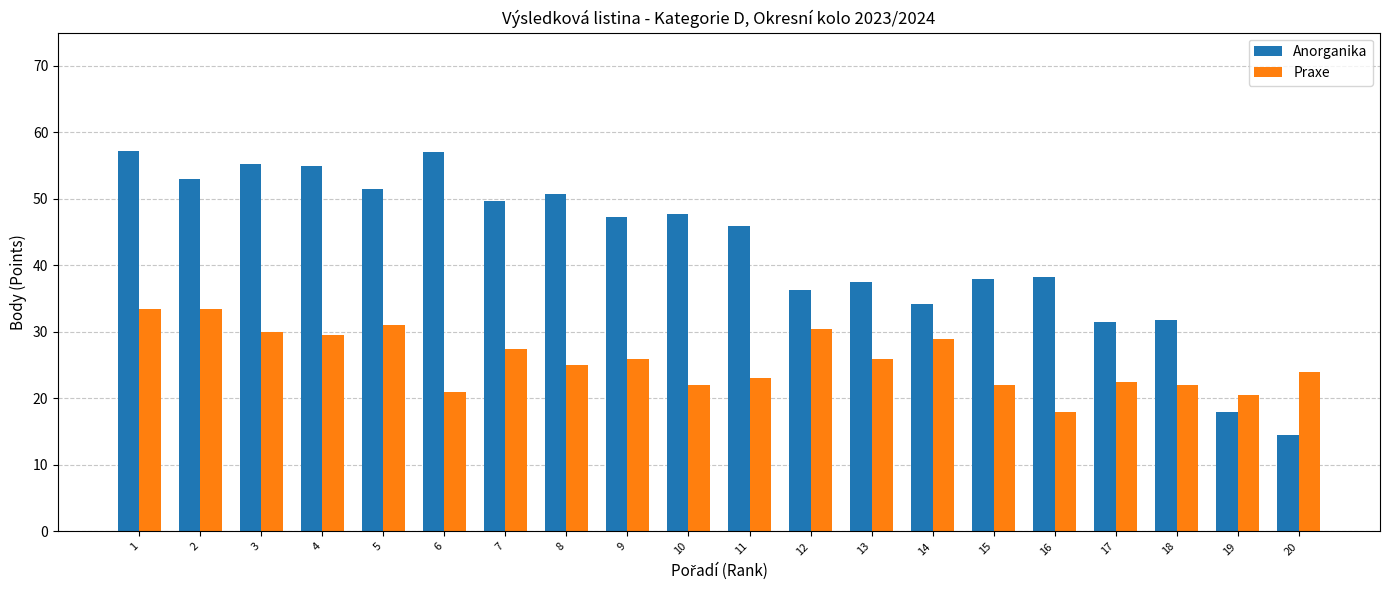

What is the total value across all series at 2?

86.5